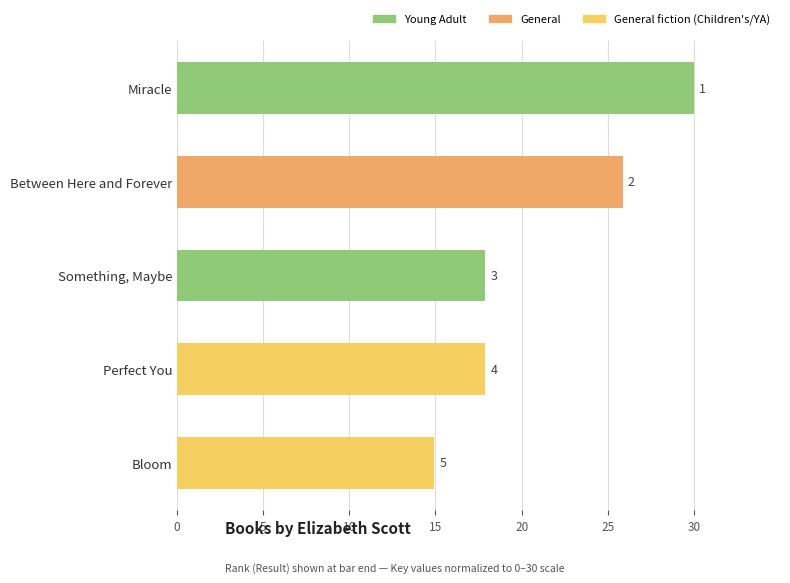

Are the bars horizontal?

Yes